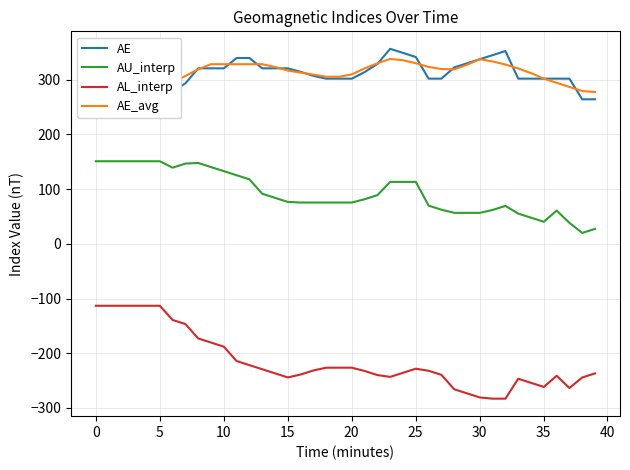

Count the number of data series in this chart.

4